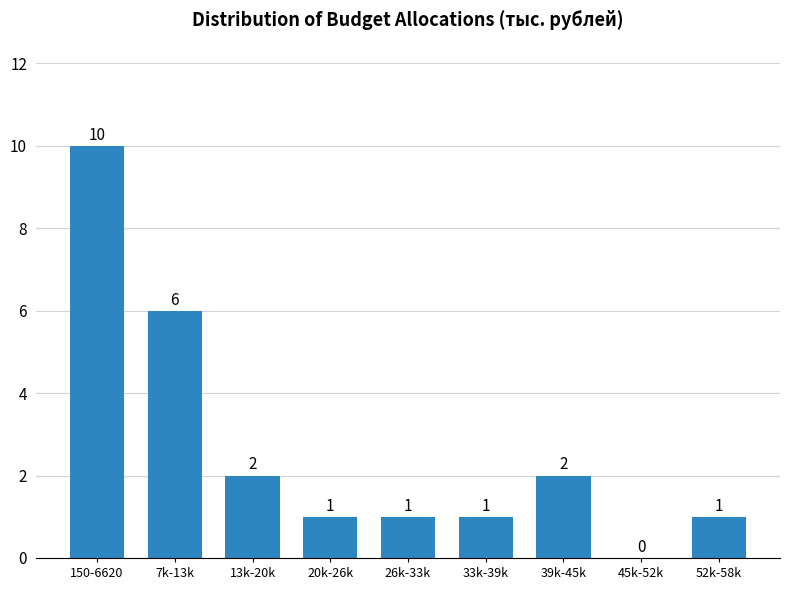

Reading right to left, list all the values displayed in this chart.

52k-58k=1	45k-52k=0	39k-45k=2	33k-39k=1	26k-33k=1	20k-26k=1	13k-20k=2	7k-13k=6	150-6620=10